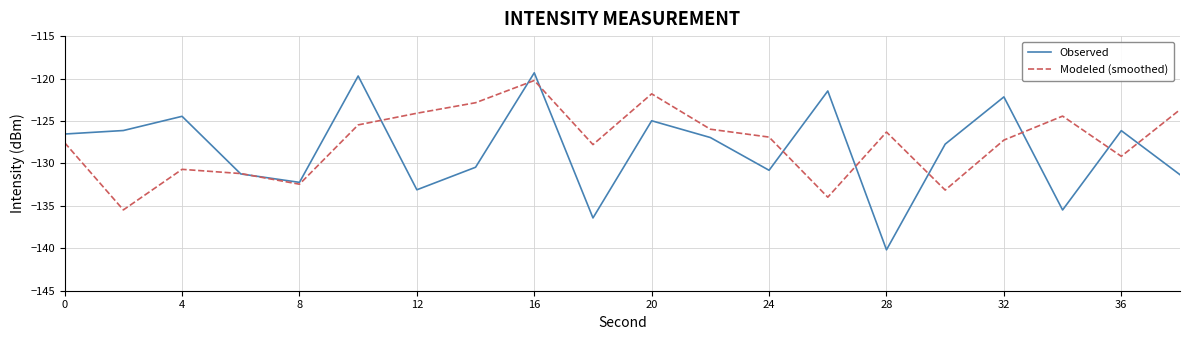

What is the highest value of the Modeled (smoothed) series?

-120.2